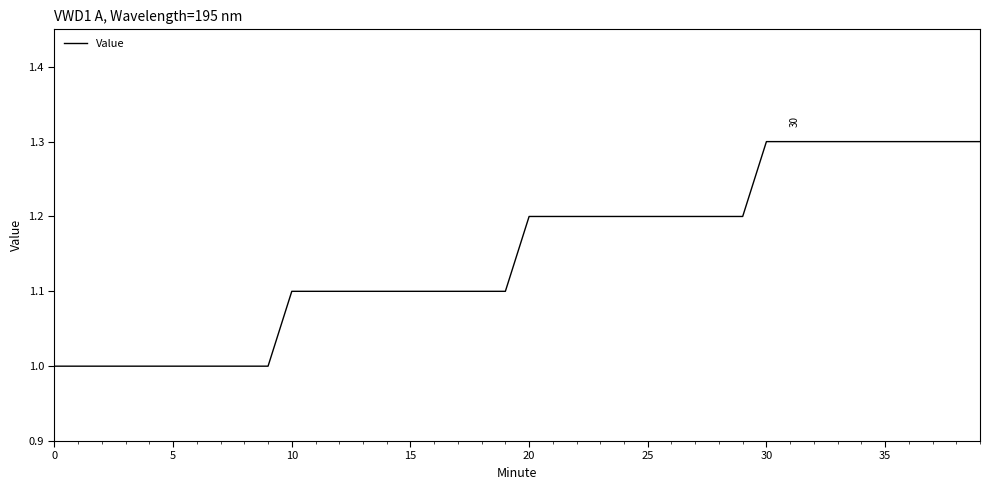

What is the difference between the maximum and minimum values?

0.3